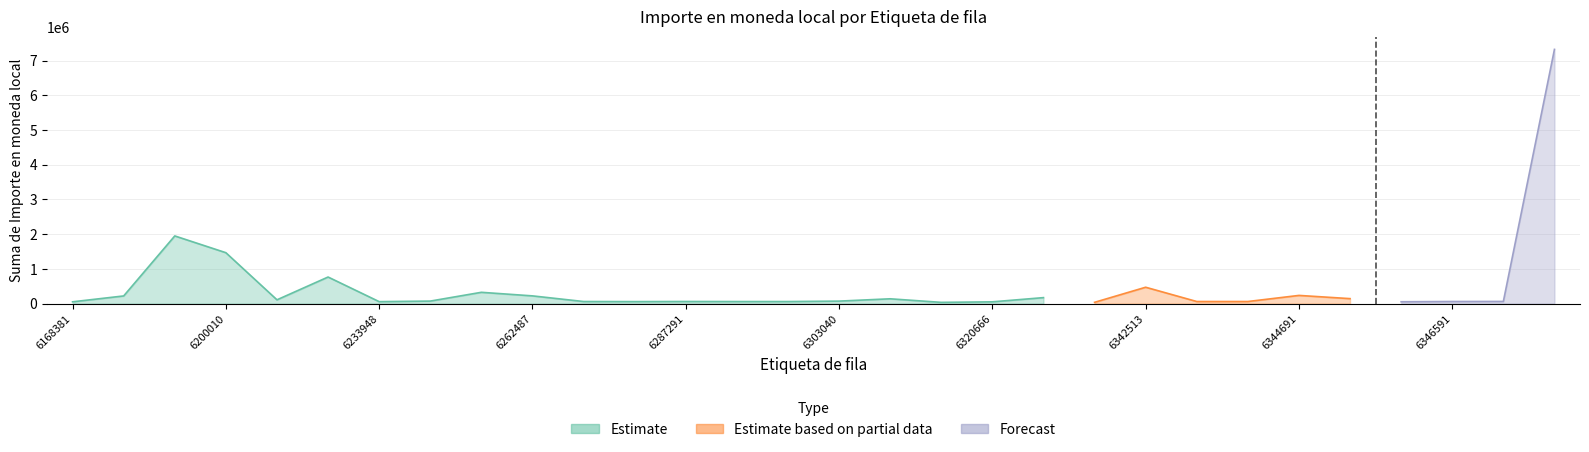

List the labels in order of value, smallest first.

6320150, 6342225, 6320666, 6168381, 6345125, 6233948, 6276279, 6299049, 6302758, 6266975, 6343843, 6344401, 6346591, 6287291, 6347745, 6303040, 6235095, 6212618, 6319811, 6344717, 6332235, 6182188, 6262487, 6344691, 6244858, 6342513, 6229266, 6200010, 6182562, 6347798